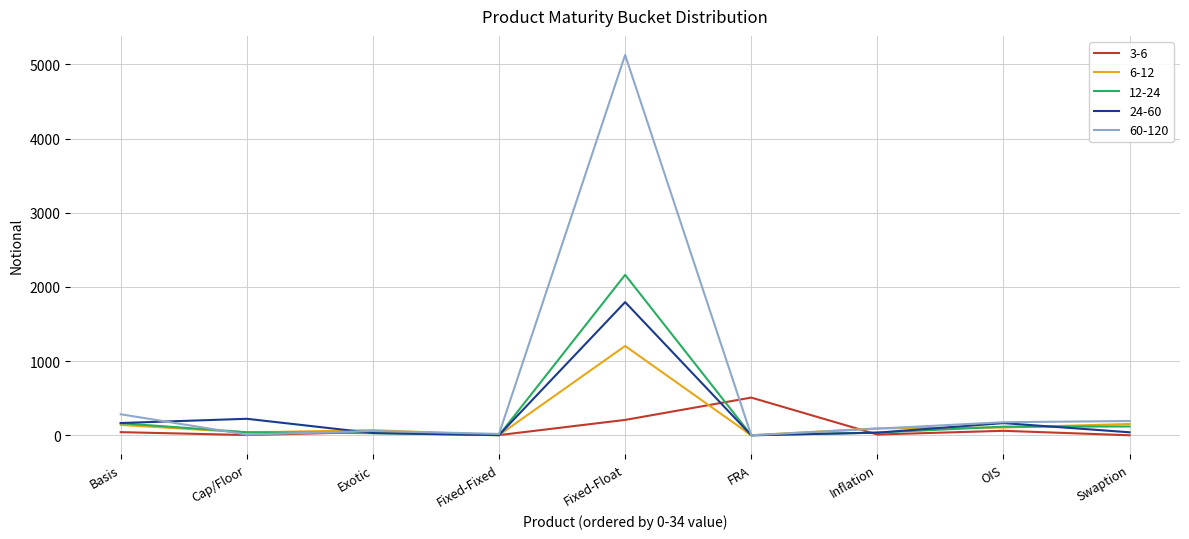

What is the difference between the maximum and second lowest values in the 12-24 series?

2163